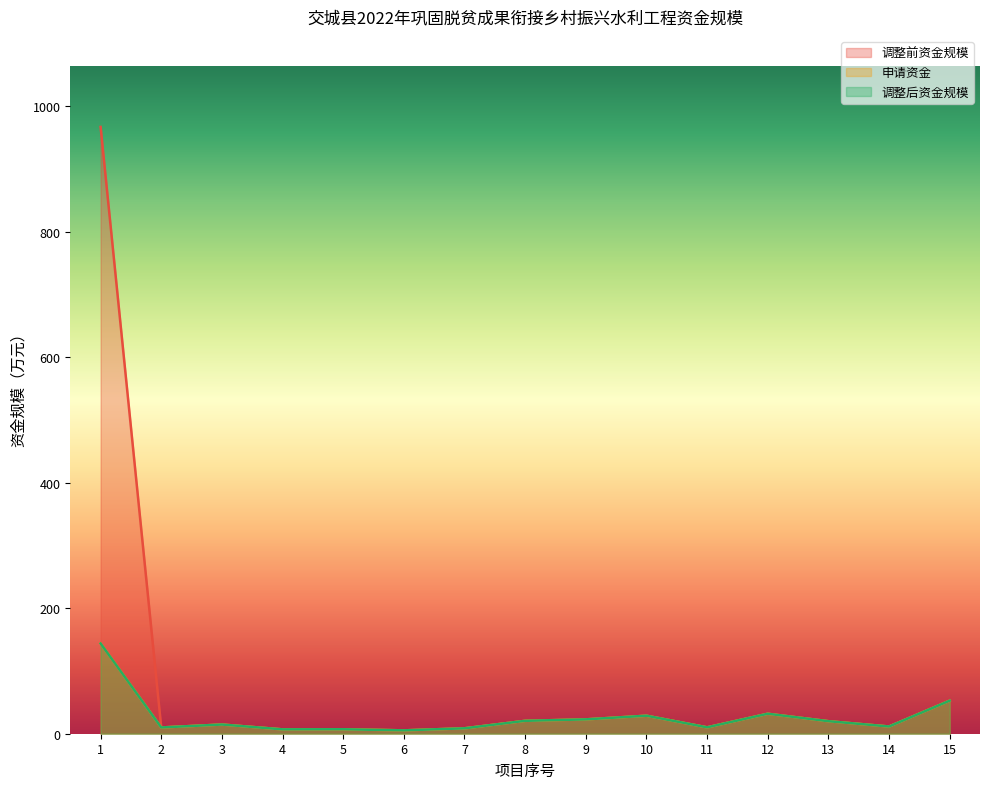

What is the average value of the 调整后资金规模 series?

26.3